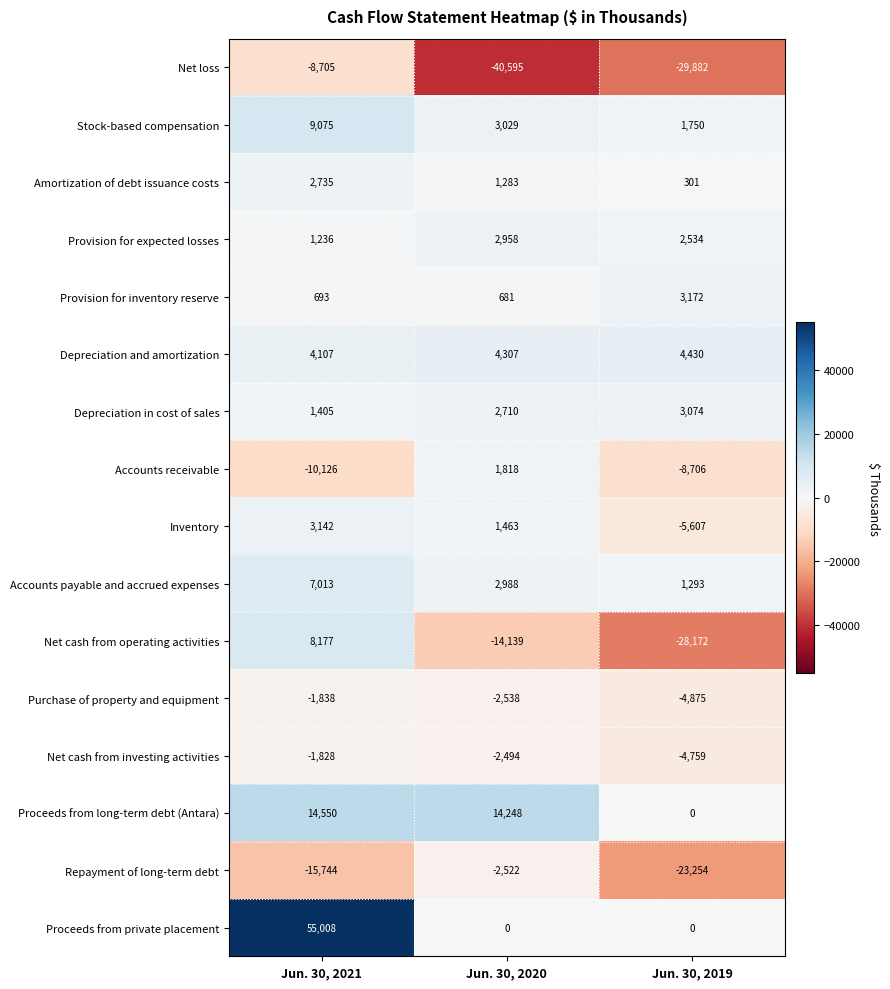

True or false: Repayment of long-term debt has a value of -32704 at Jun. 30, 2019.

False